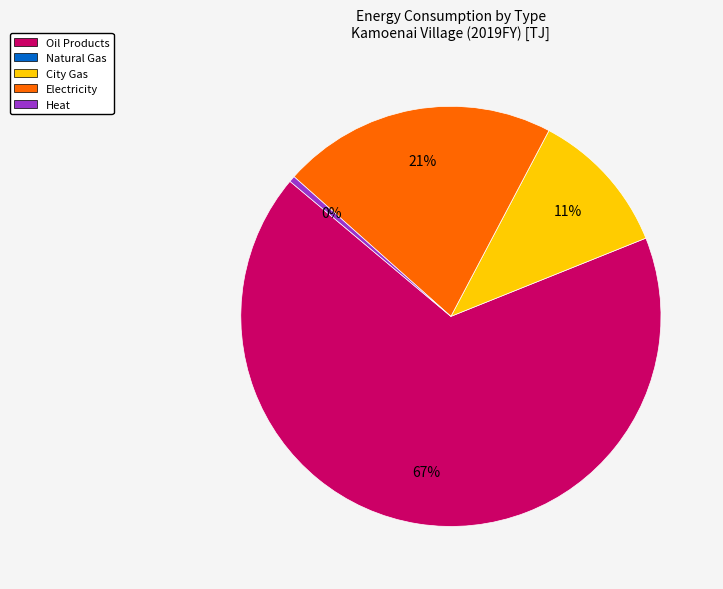

Is there a majority slice in this chart?

Yes